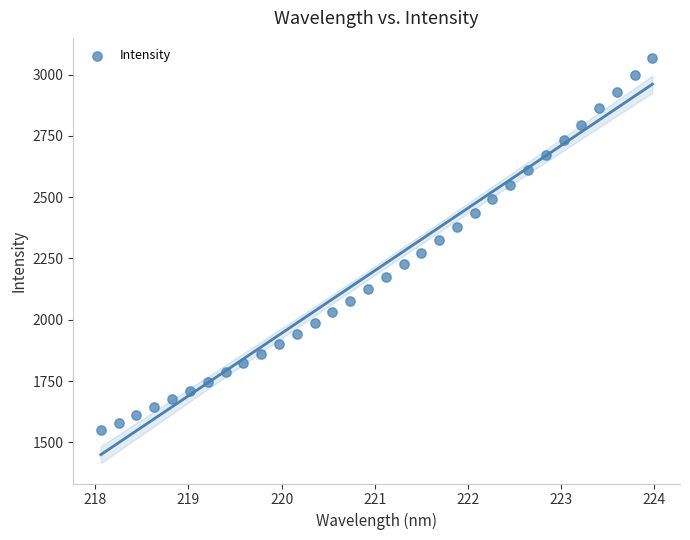

What is the range of Y values (max minus min)?

1518.5